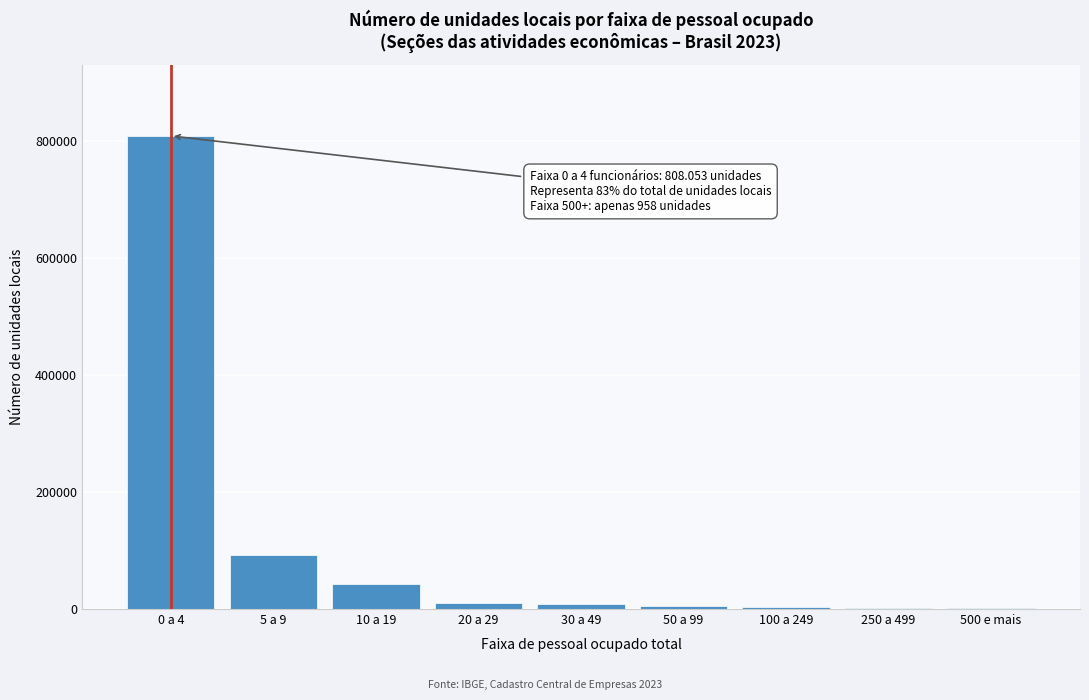

Where is the data nearest to the value 404505?

5 a 9